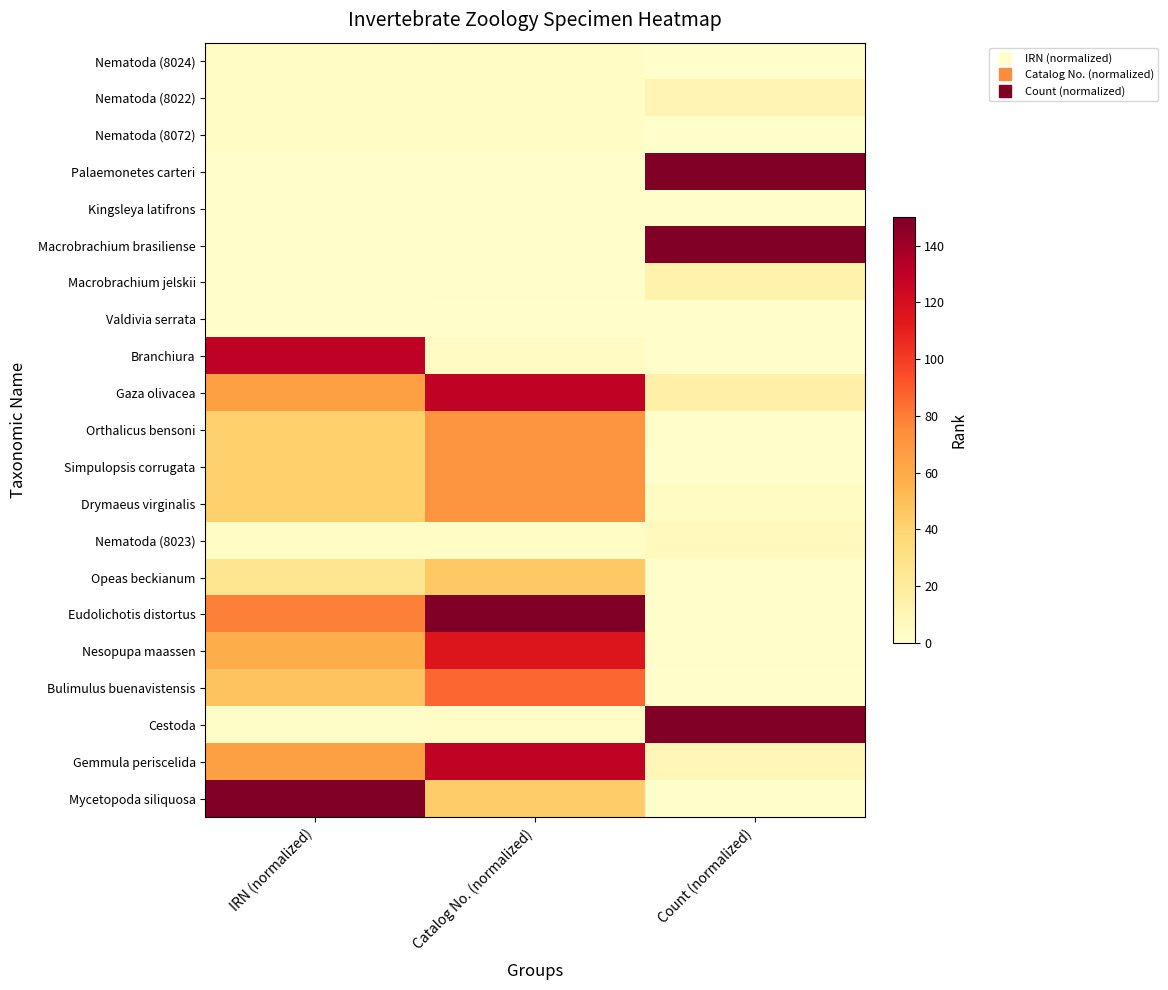

Which label corresponds to the largest value in the chart?

Count (normalized)